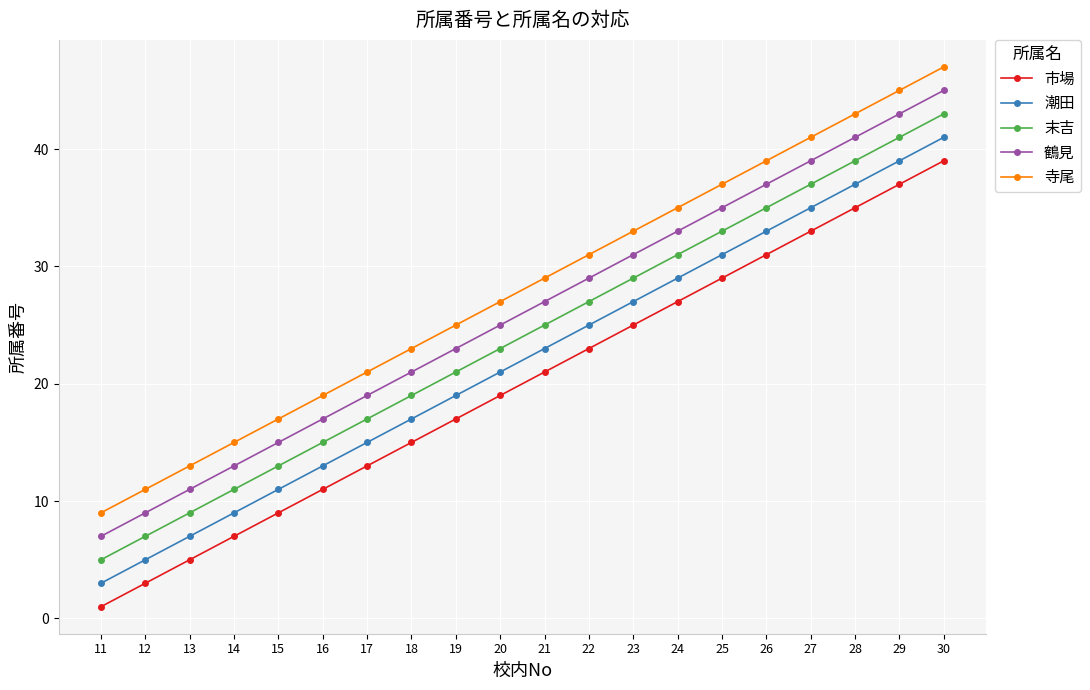

What is the maximum value shown in the chart?

47